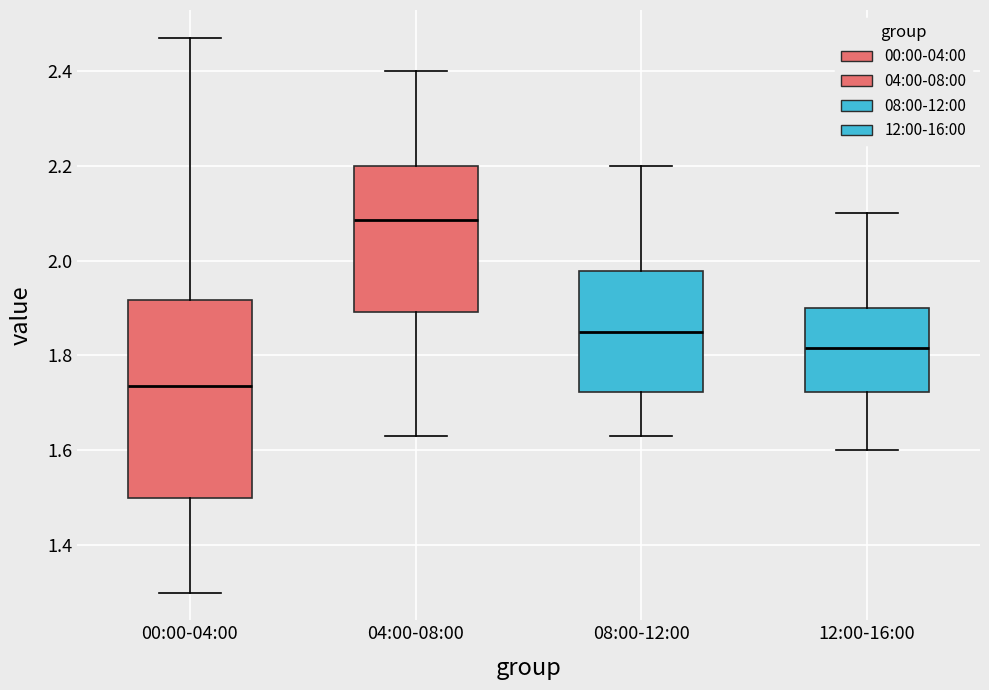

Comparing the boxes themselves (not the whiskers), which one is the tallest?

00:00-04:00